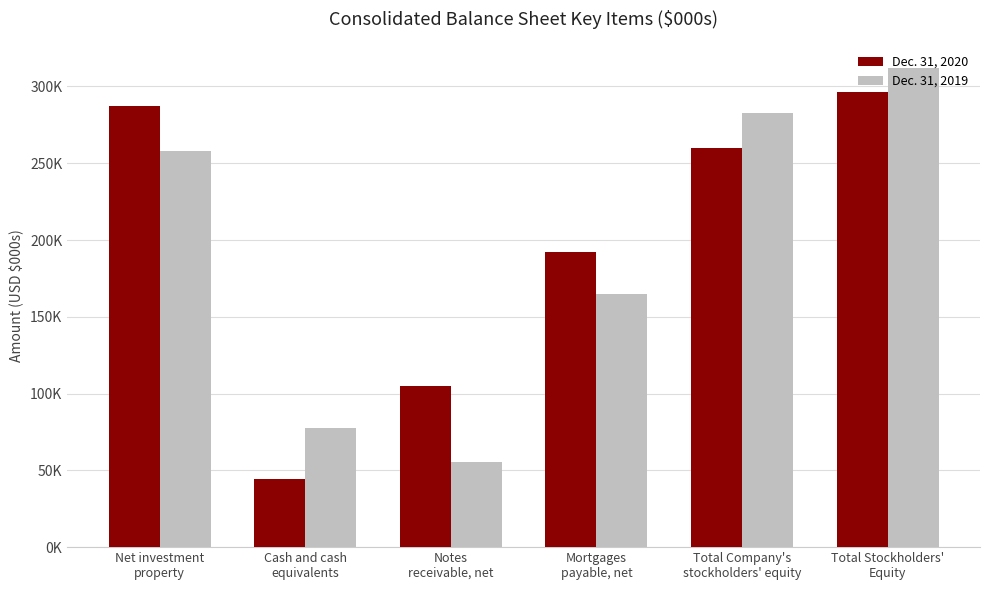

What is the label of the 1st bar from the right?

Total Stockholders'
Equity